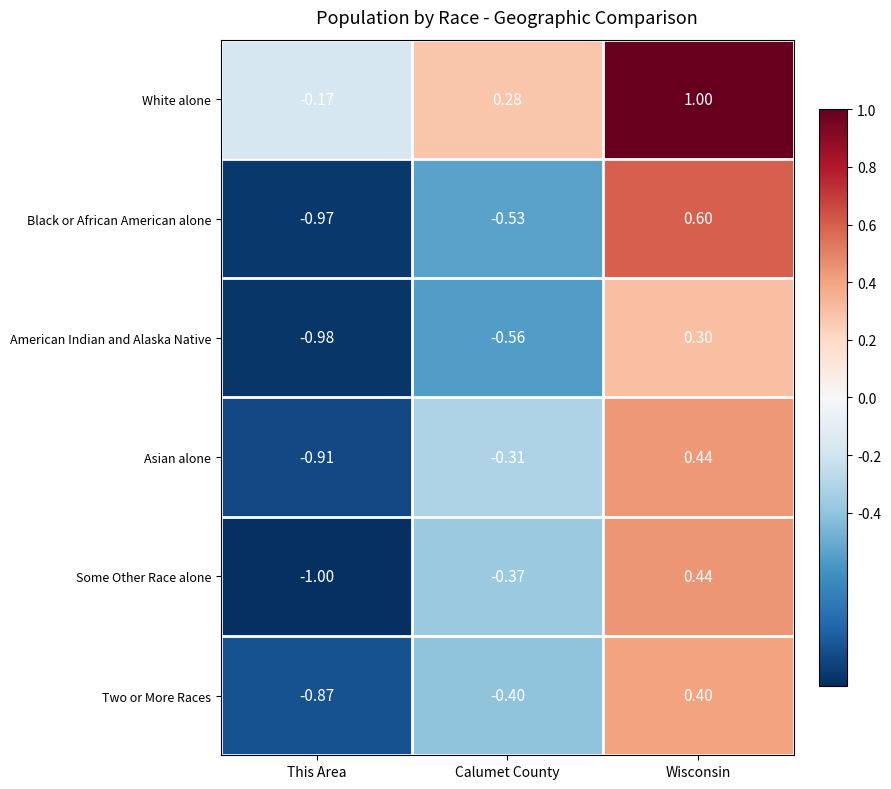

At Calumet County, list the series in order from smallest to largest.

American Indian and Alaska Native, Black or African American alone, Two or More Races, Some Other Race alone, Asian alone, White alone